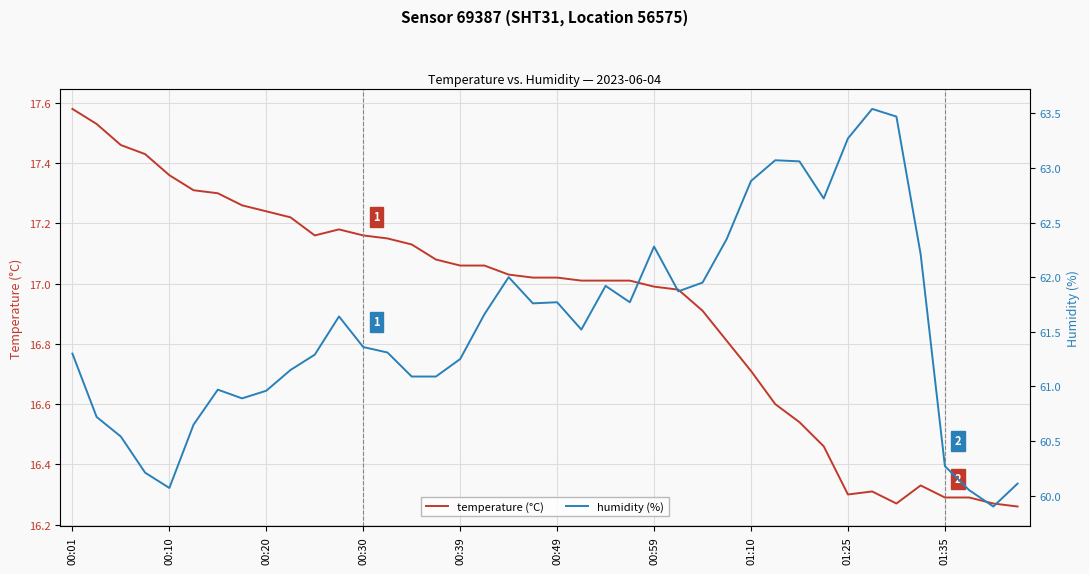

At how many categories does at least one series exceed 55?

40